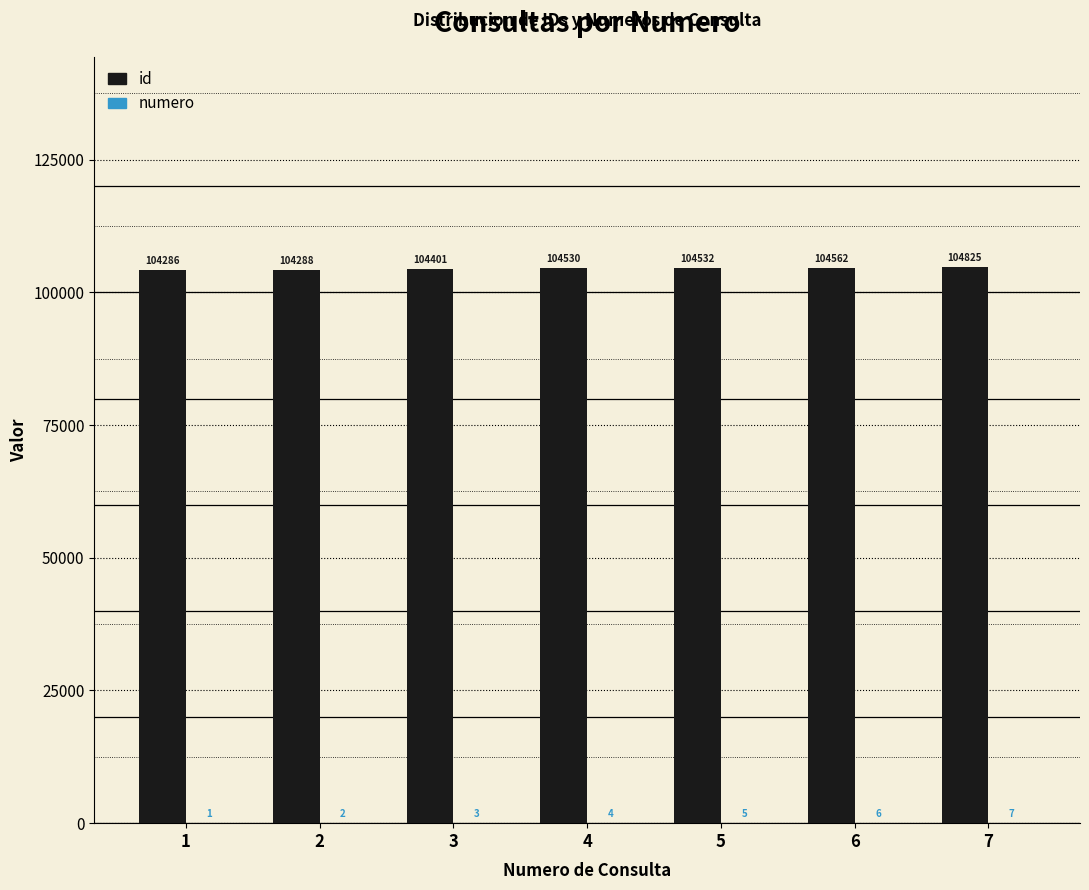

What is the sum of the id values at 6 and 5?

209094